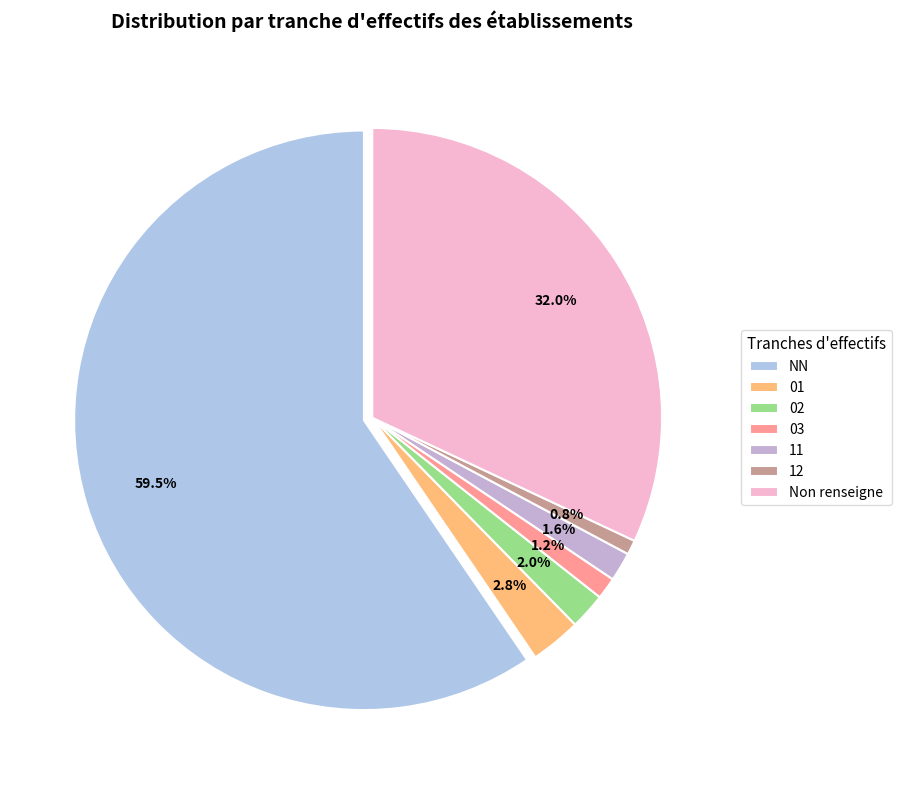

To the nearest percent, what portion does 02 represent?

2%